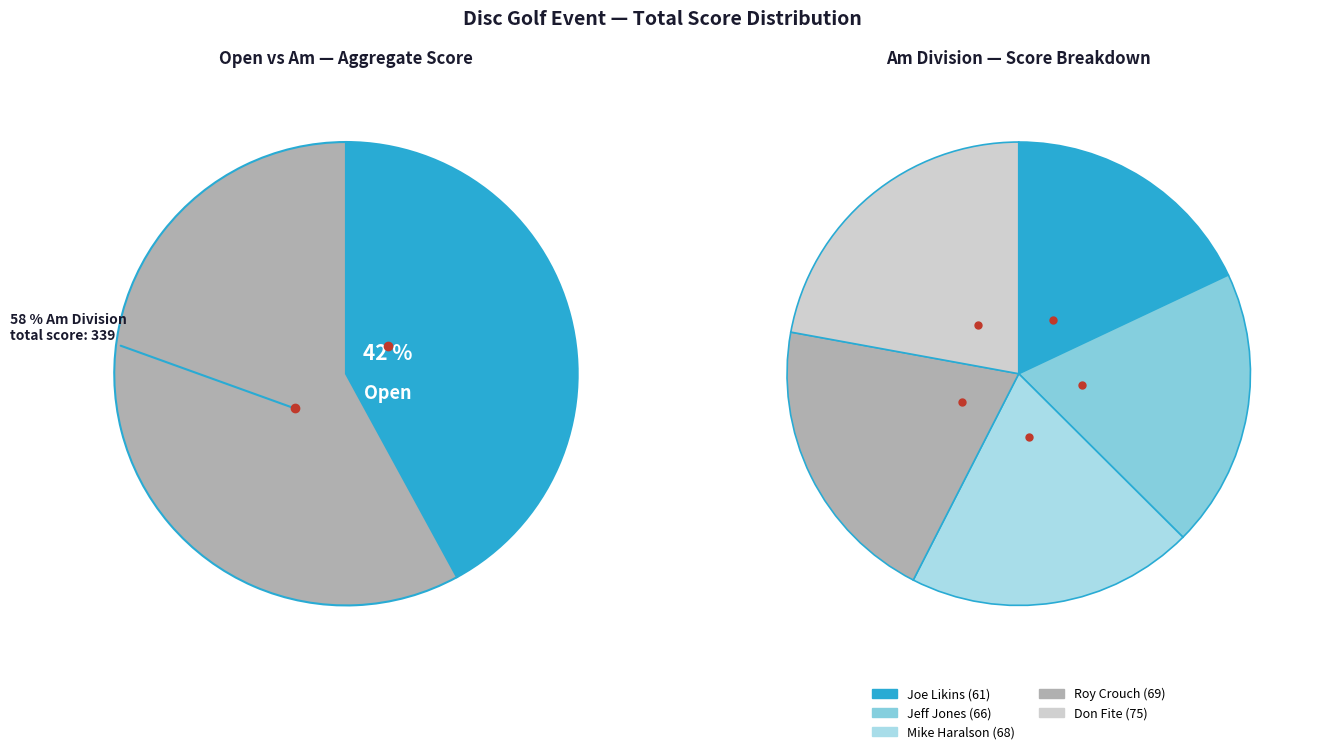

True or false: Don Fite (Am) accounts for 13% of the total.

True